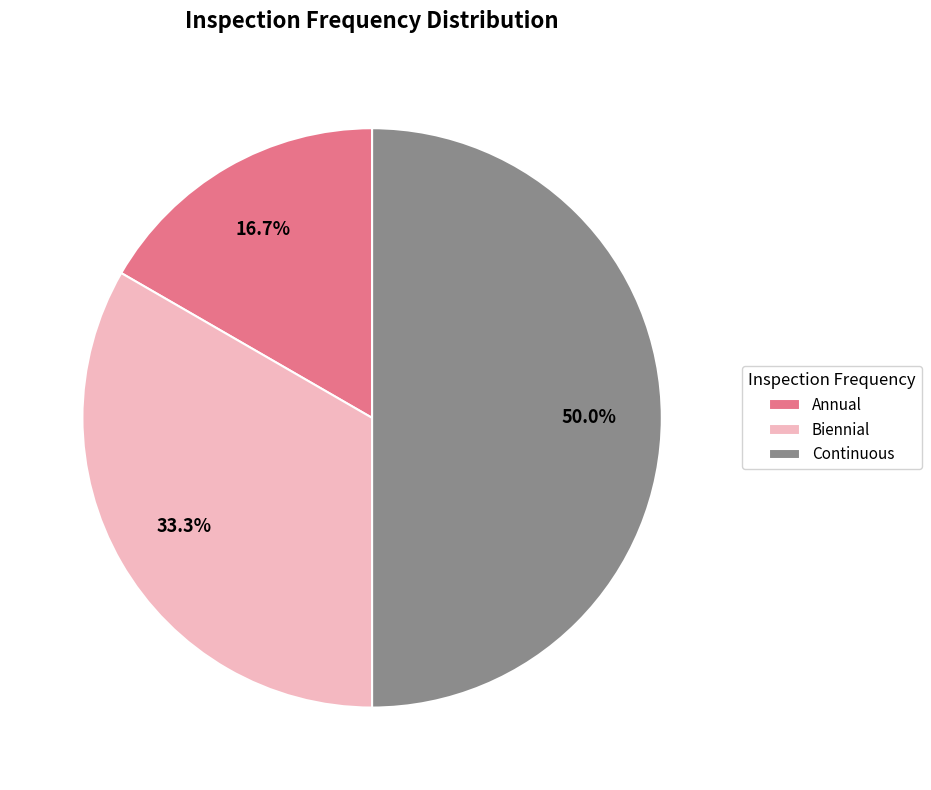

Which has a higher value, Biennial or Annual?

Biennial